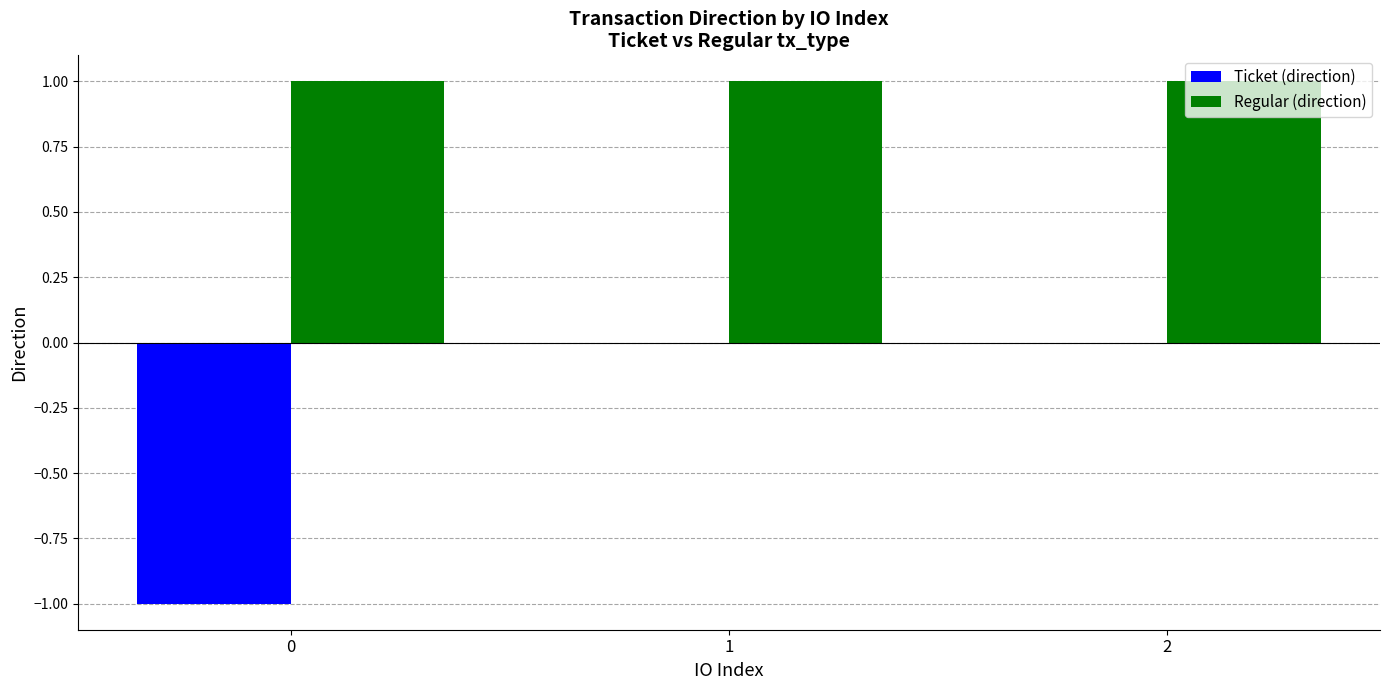

Which series has the largest total across all categories?

Regular (direction)